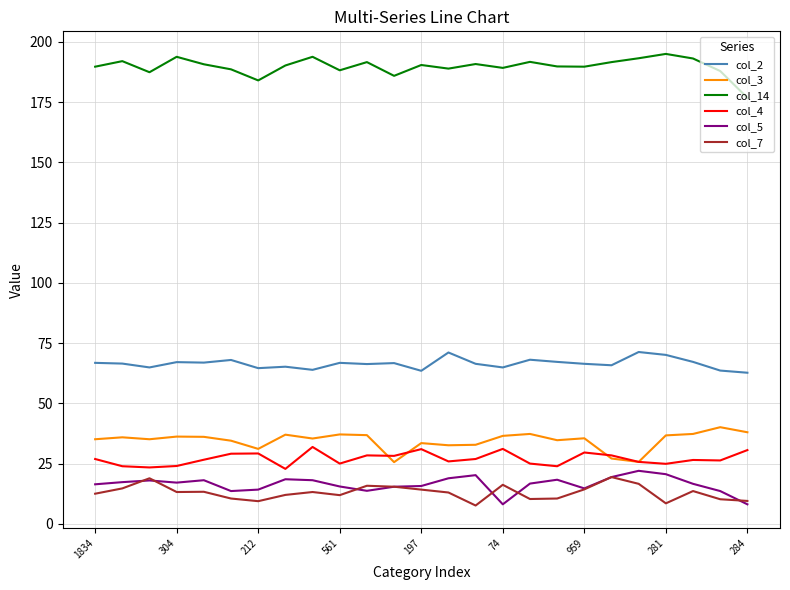

What are all the series names shown in the legend?

col_2, col_3, col_14, col_4, col_5, col_7